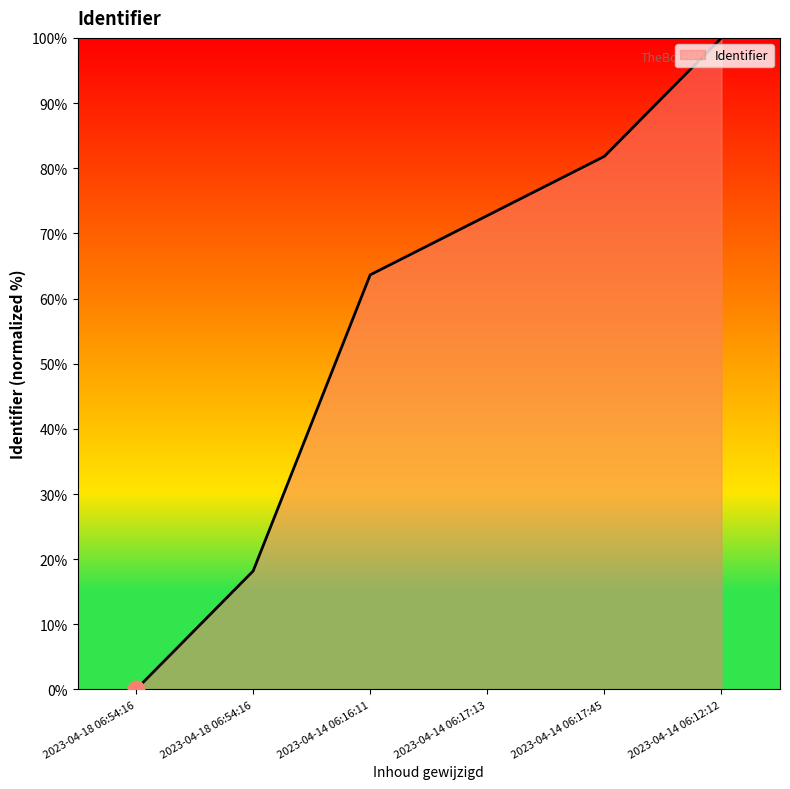

How many values are below 72?

3